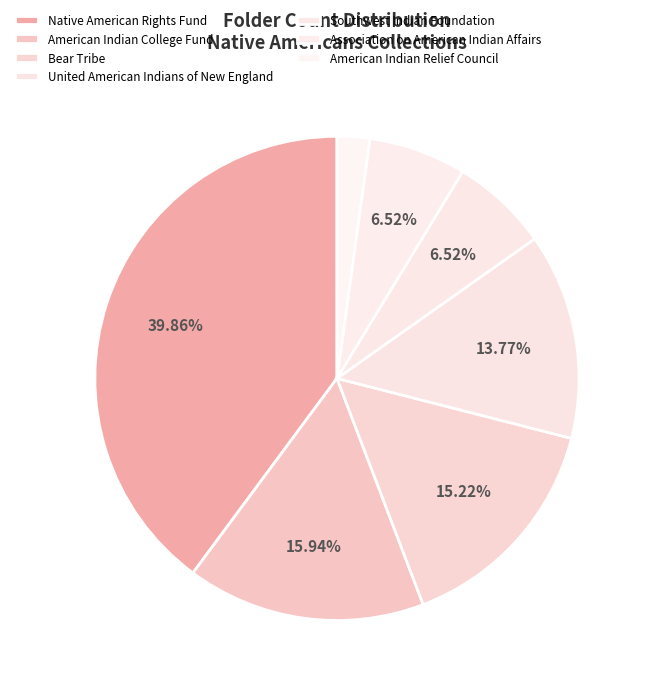

Count the number of slices in the pie.

7